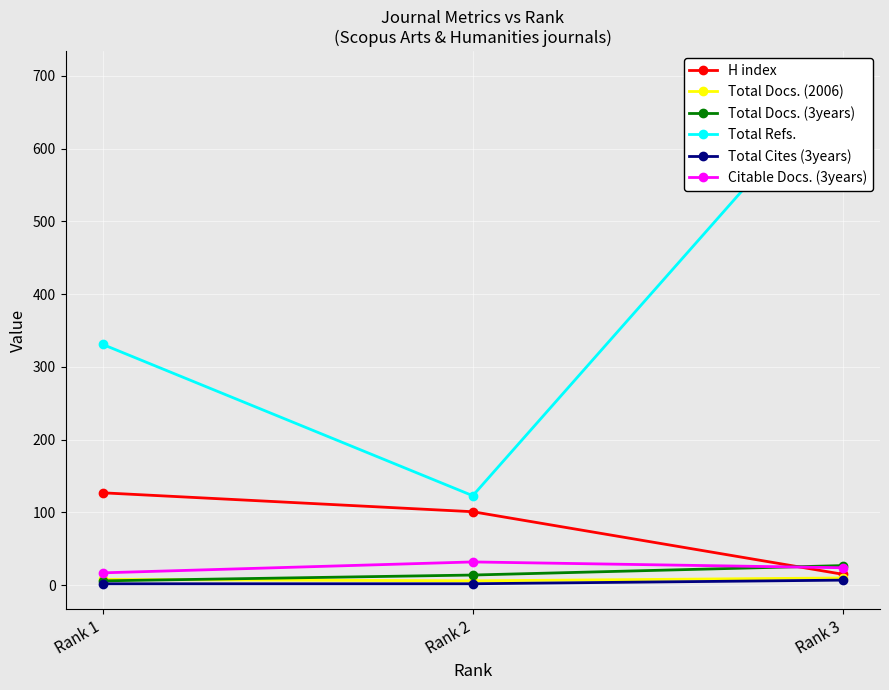

What is the difference between the Total Docs. (2006) values at Rank 1 and Rank 3?

2